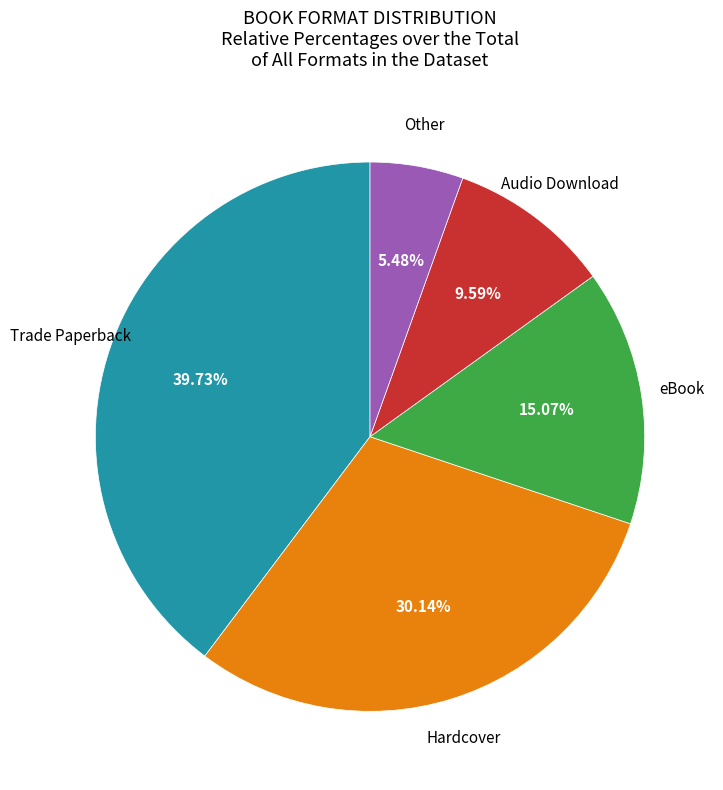

Is there a majority slice in this chart?

No